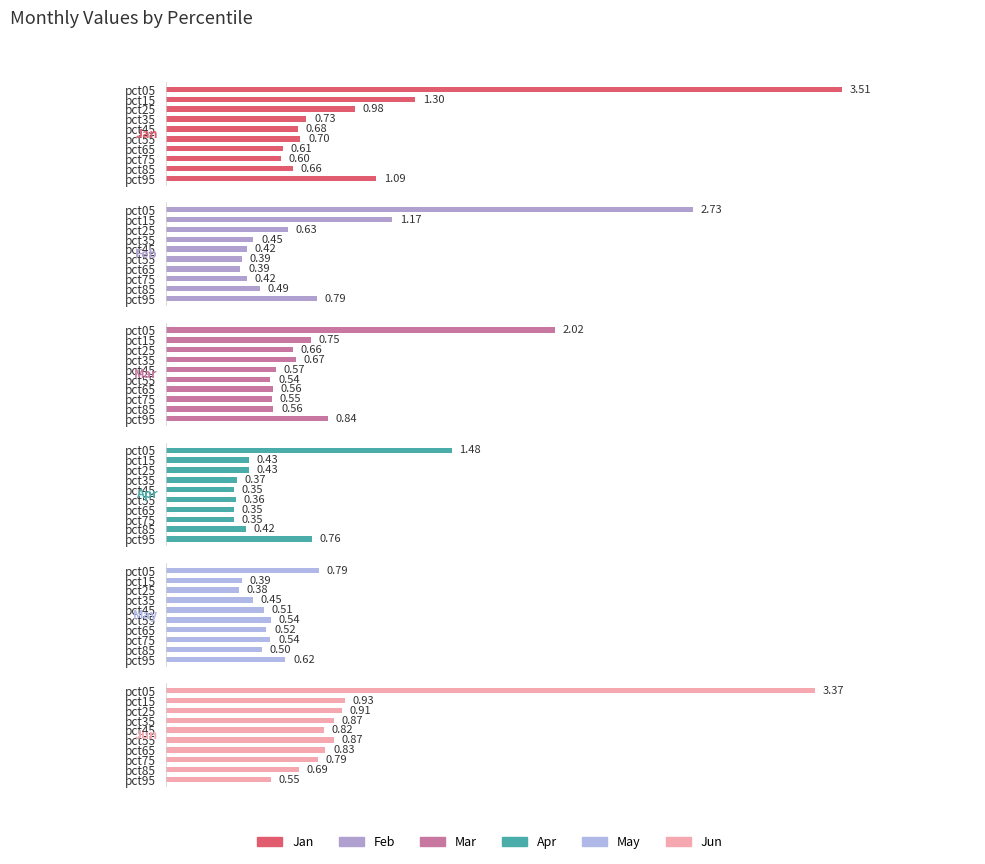

What are all the series names shown in the legend?

Jan, Feb, Mar, Apr, May, Jun